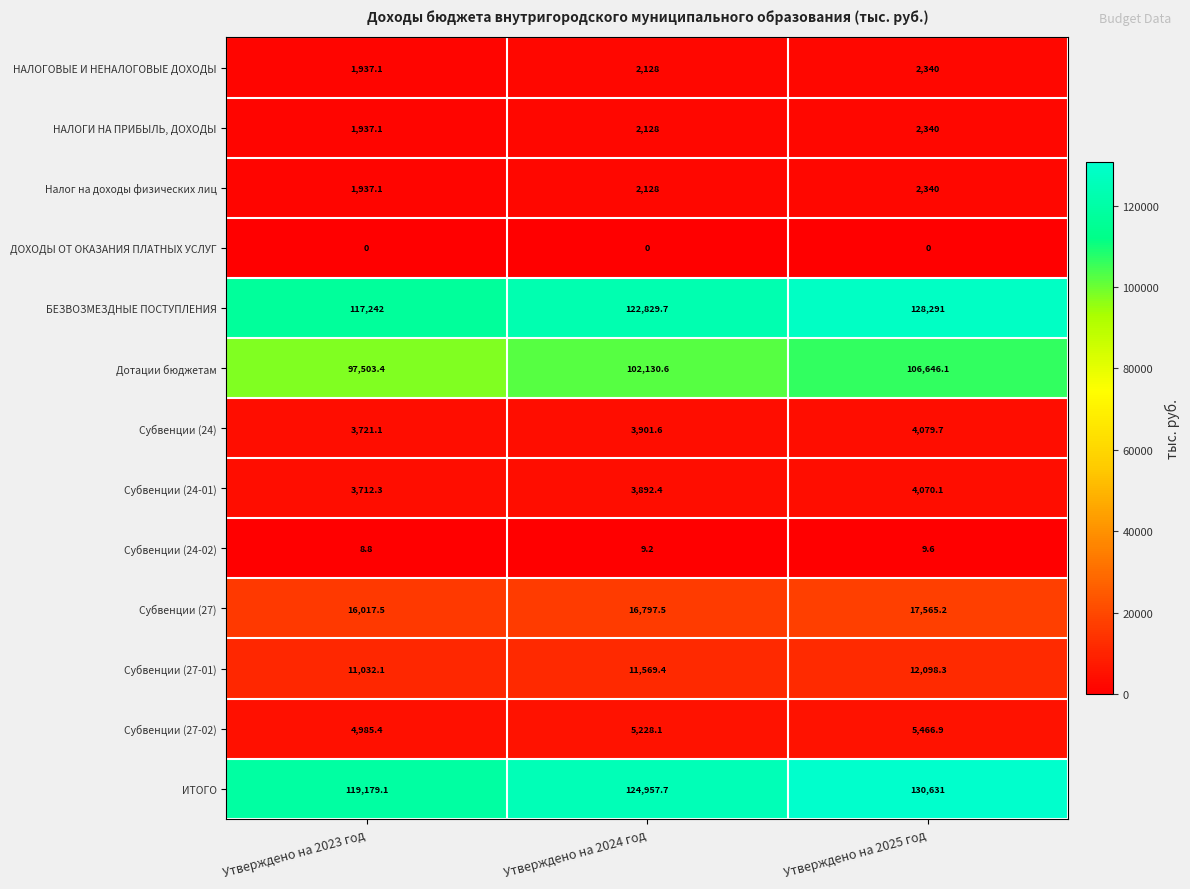

At which label does НАЛОГИ НА ПРИБЫЛЬ, ДОХОДЫ reach its peak?

Утверждено на 2025 год